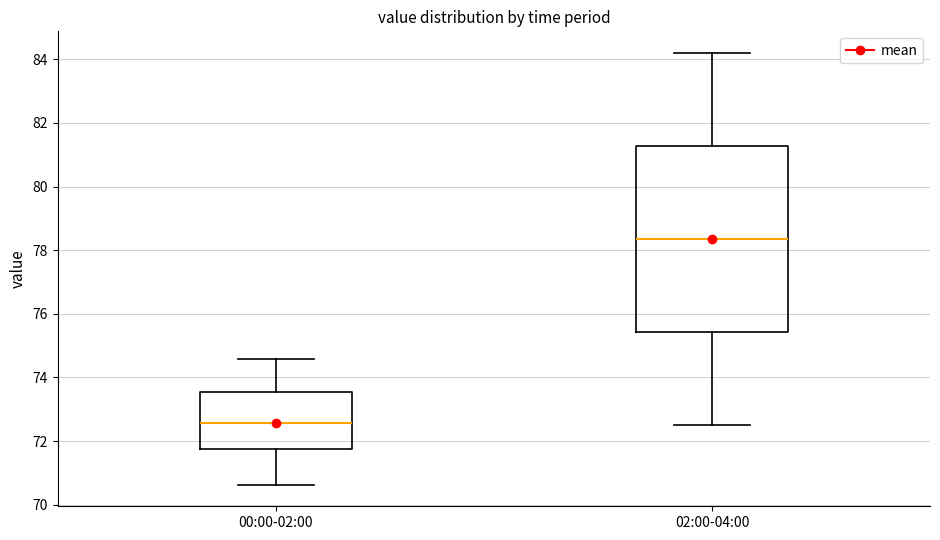

Reading left to right, read every box against the y-axis: the position of its median line, the range the box covers, and the ends of its whiskers. The values are not printed on the chart, so give them approximately, as read against the axis.

00:00-02:00: median 72.6, box 71.8 to 73.6, whiskers 70.6 to 74.6
02:00-04:00: median 78.4, box 75.4 to 81.2, whiskers 72.6 to 84.2